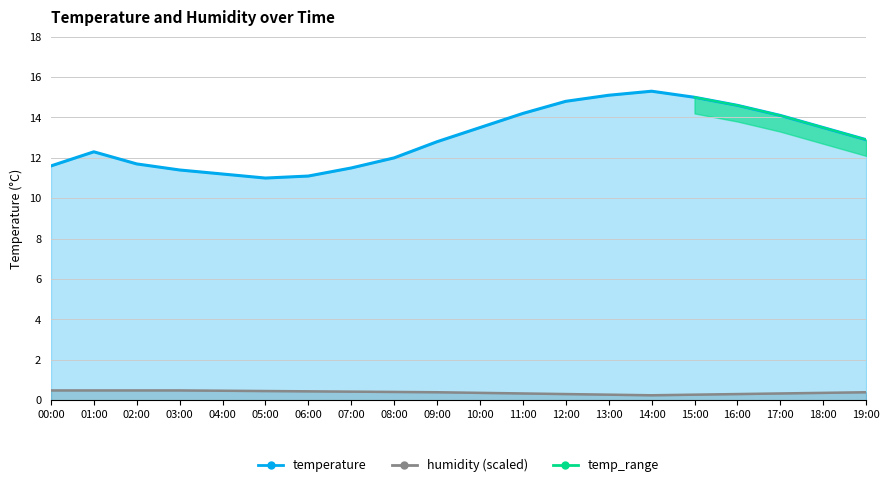

At which label does temperature reach its minimum?

05:00